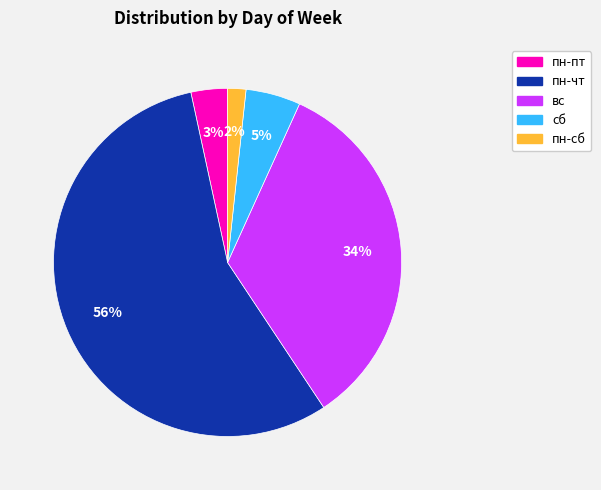

To the nearest percent, what is the difference between the largest and smallest slice percentages?

54%